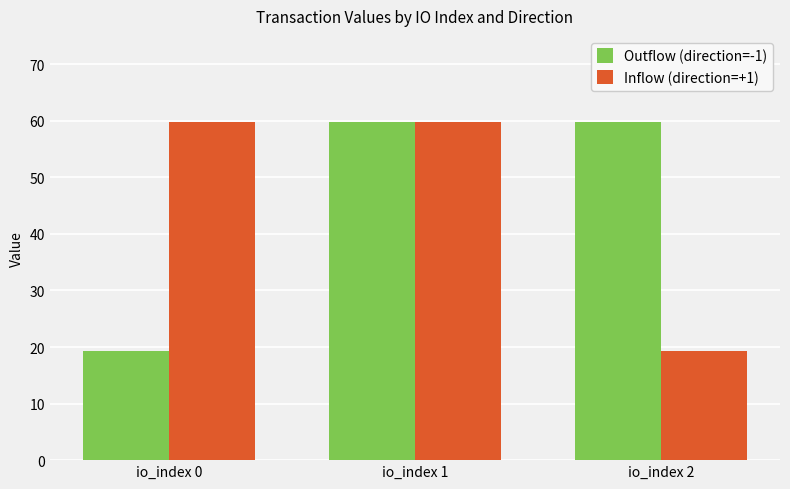

True or false: Outflow (direction=-1) has a value of 19.7 at io_index 2.

False